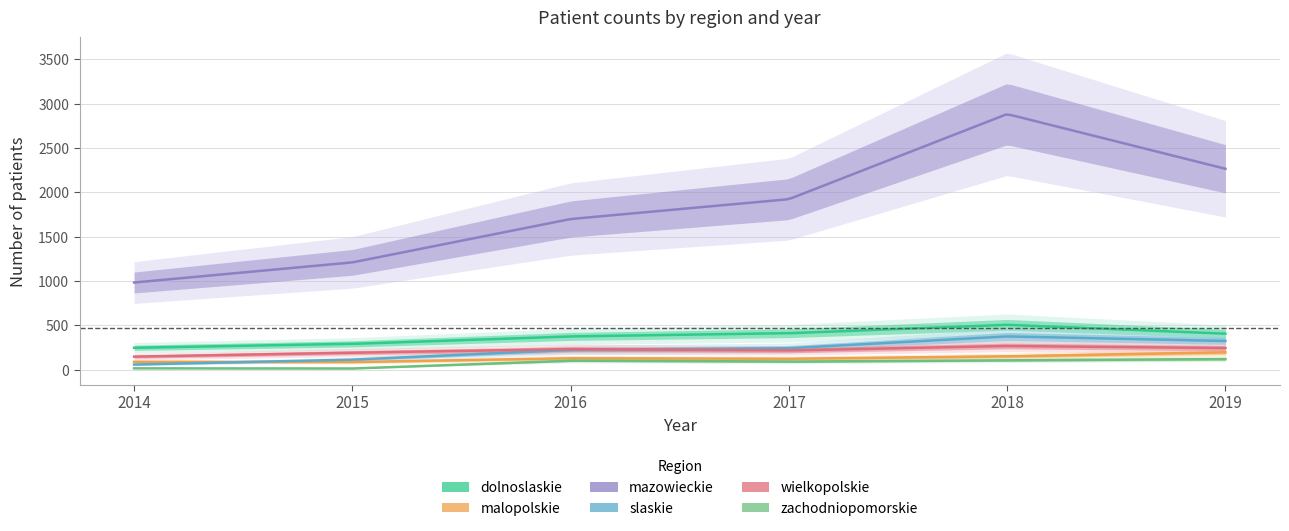

How many interior local peaks does the malopolskie series have?

1